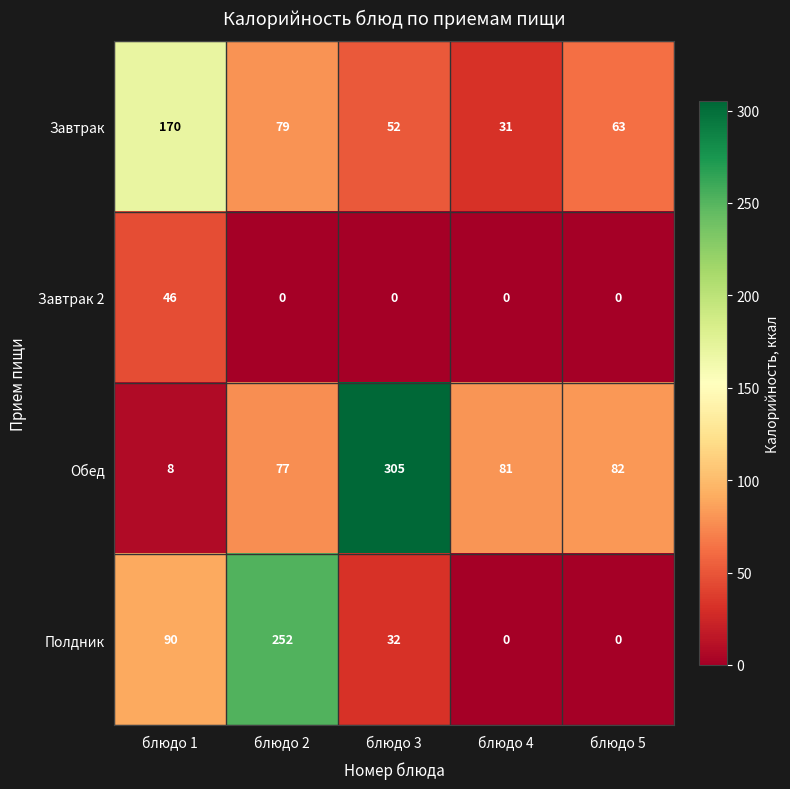

What value does the Полдник series have at блюдо 1?

90